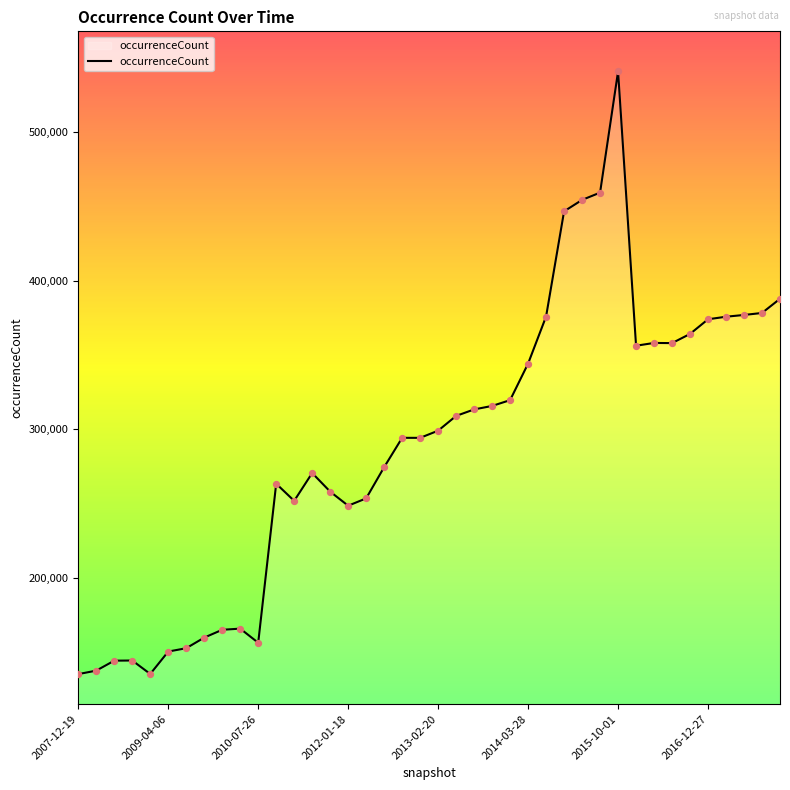

What is the minimum value shown in the chart?

134954